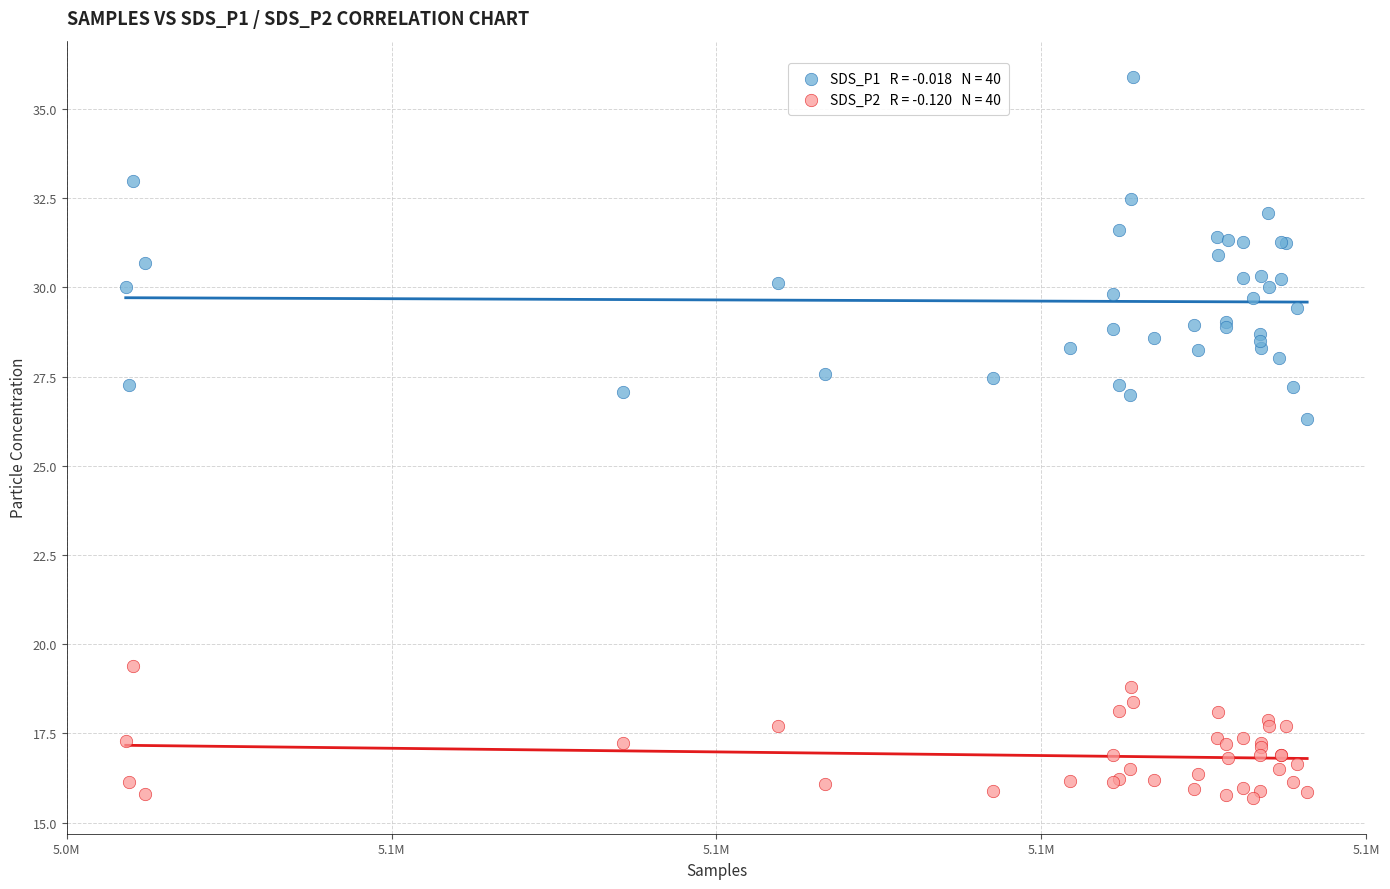

Across all series, what Y value is closest to 25?

26.3